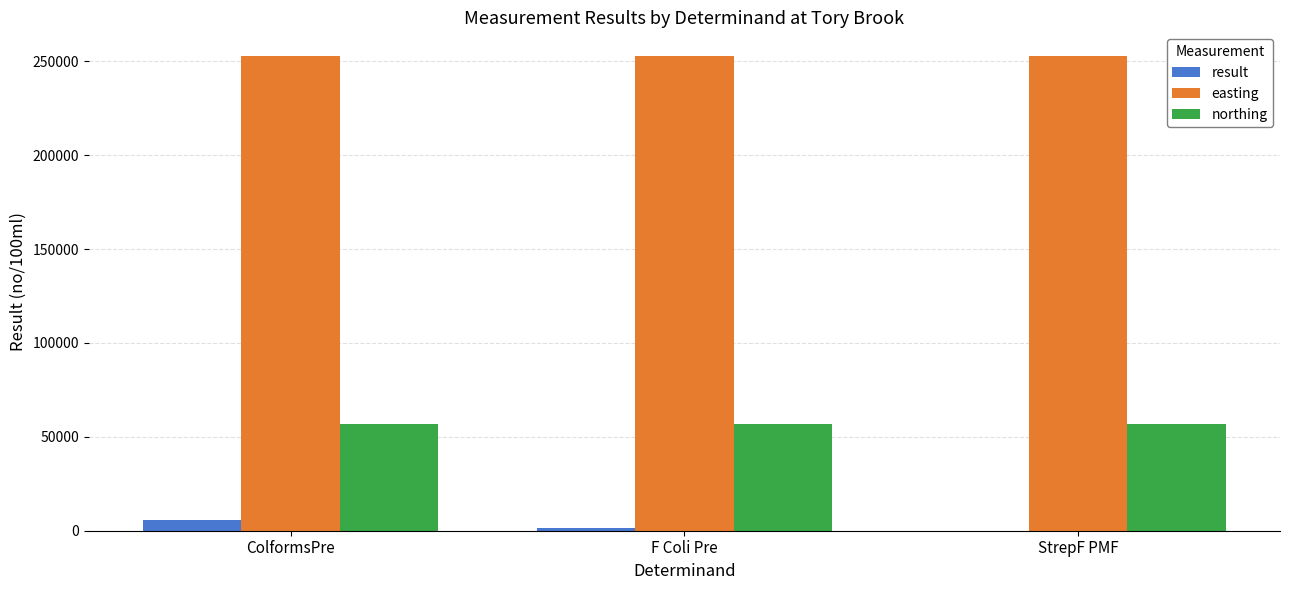

What is the sum of all northing values?

169788